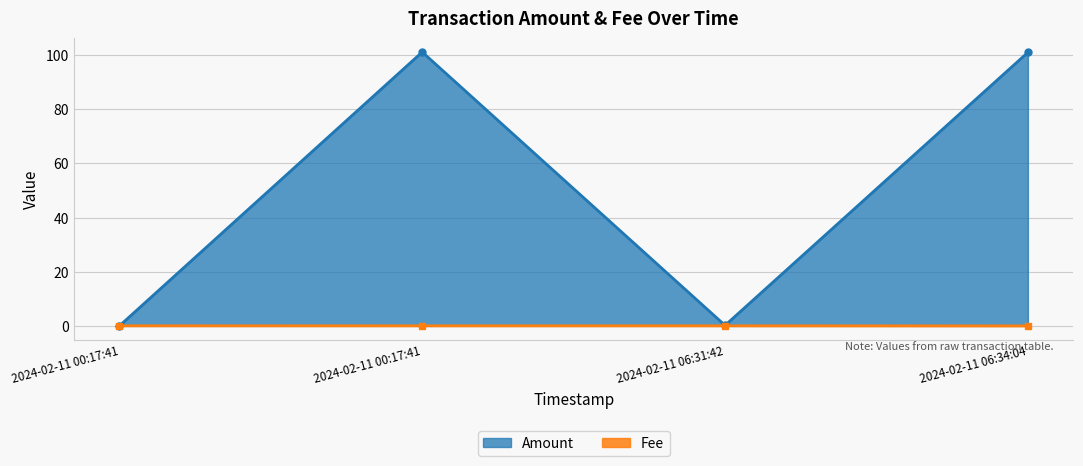

True or false: Fee has more than 2 interior local peaks.

False